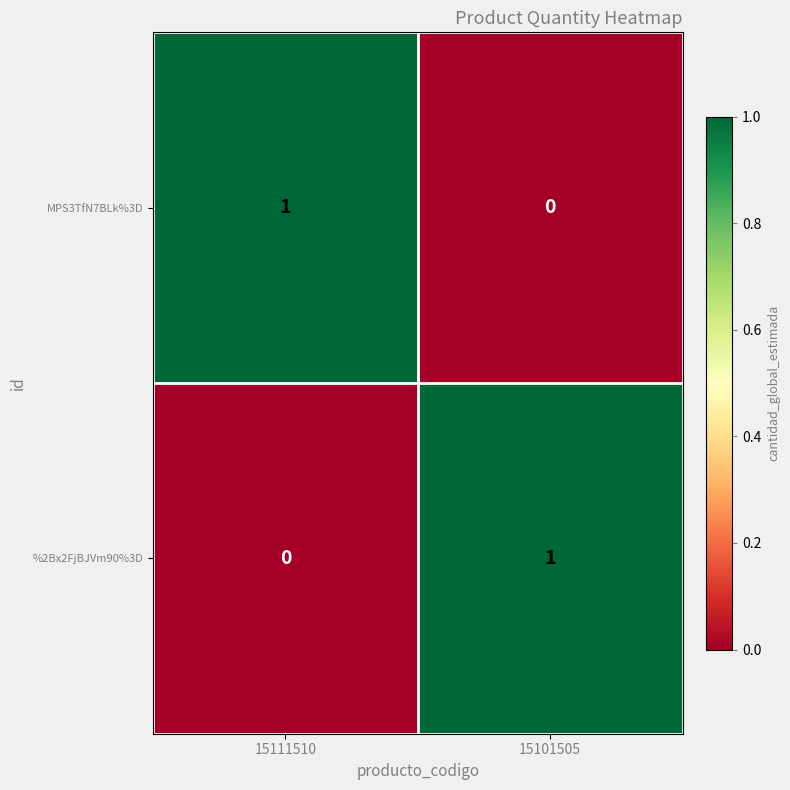

At 15101505, list the series in order from largest to smallest.

%2Bx2FjBJVm90%3D, MPS3TfN7BLk%3D